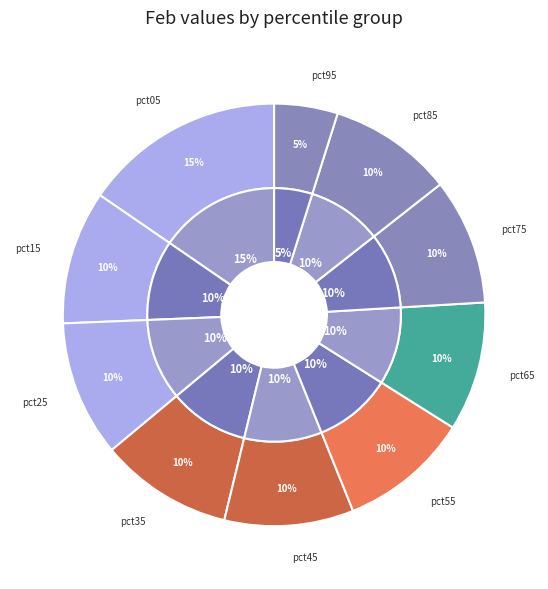

What percentage is NOT represented by pct55?

90.0%